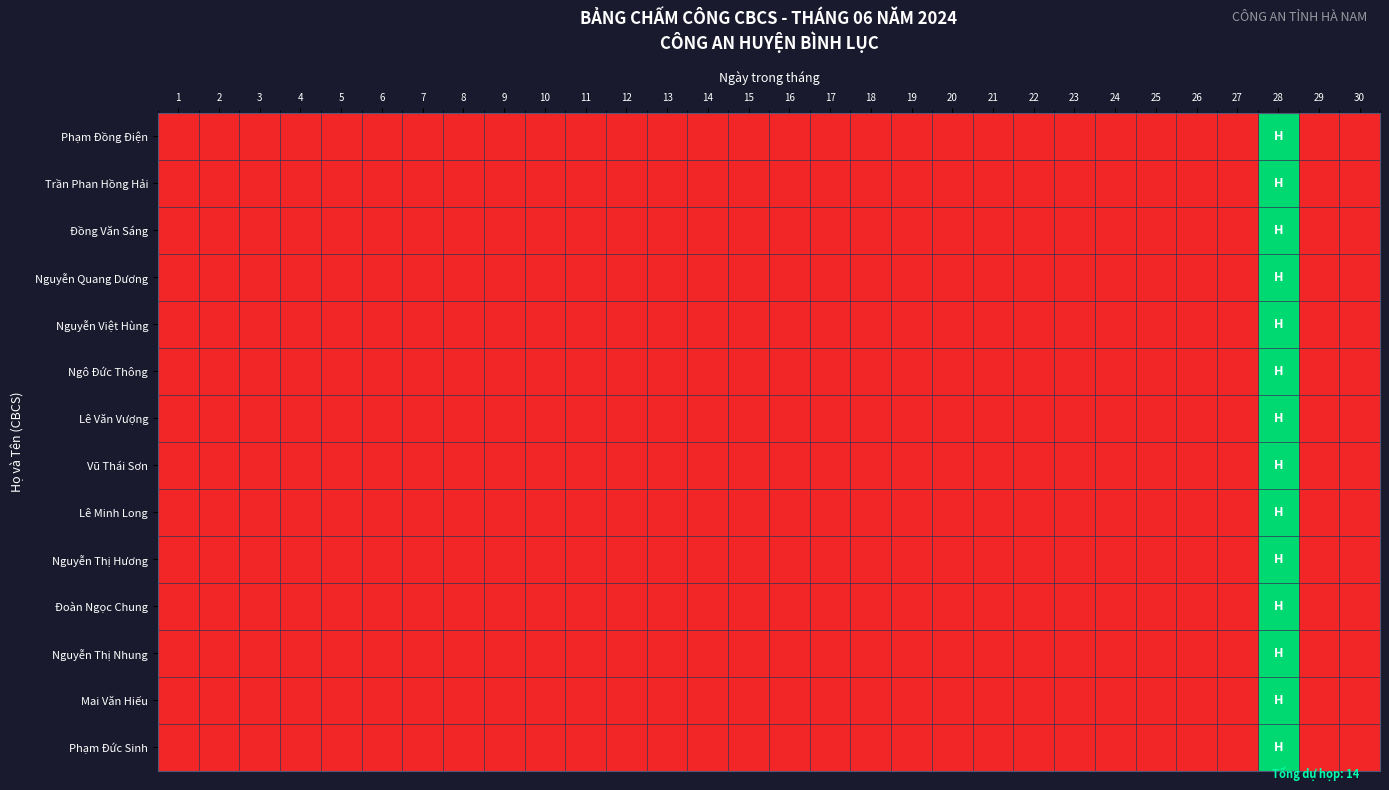

At how many categories does at least one series exceed 0?

1